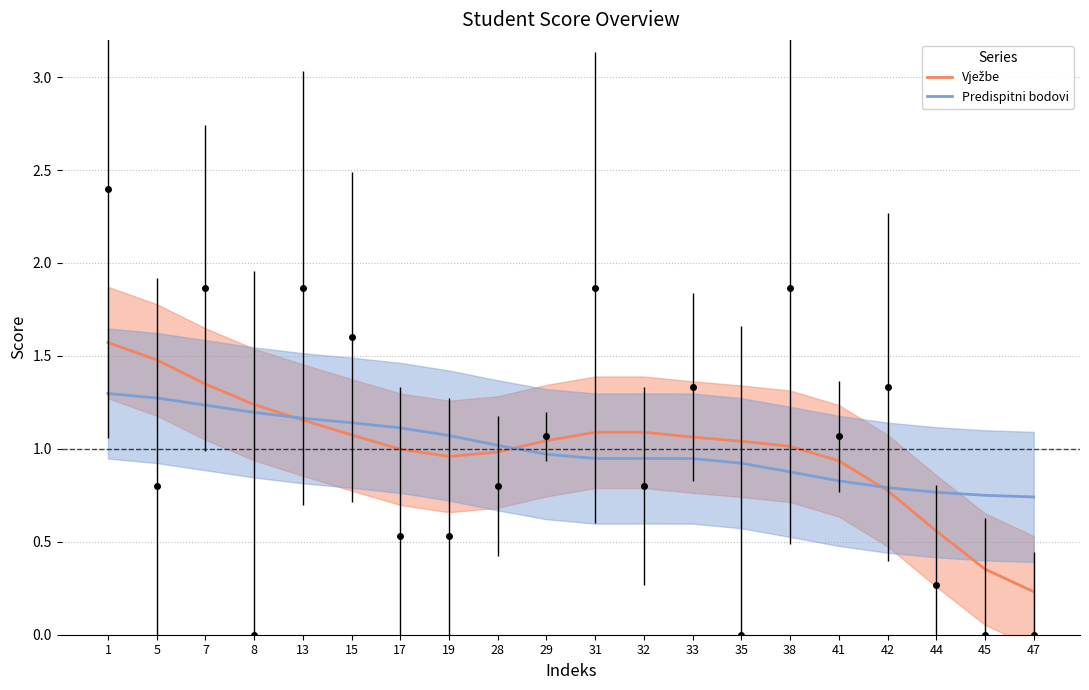

Rank the series at 8 from highest to lowest value.

Vježbe, Predispitni bodovi